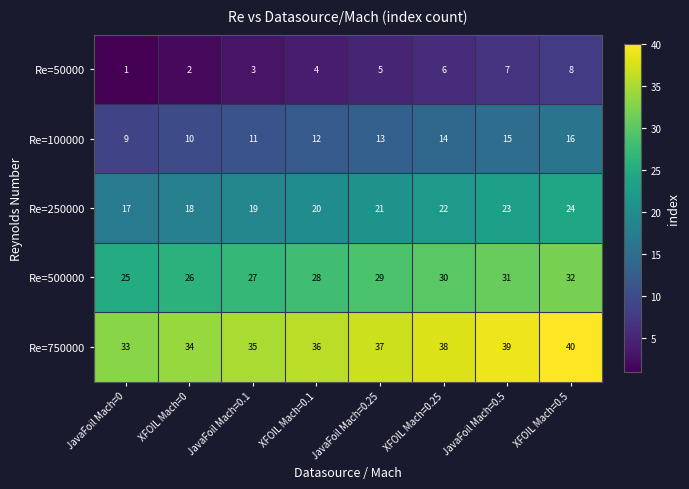

What is the difference between the highest and lowest values at JavaFoil Mach=0.1?

32